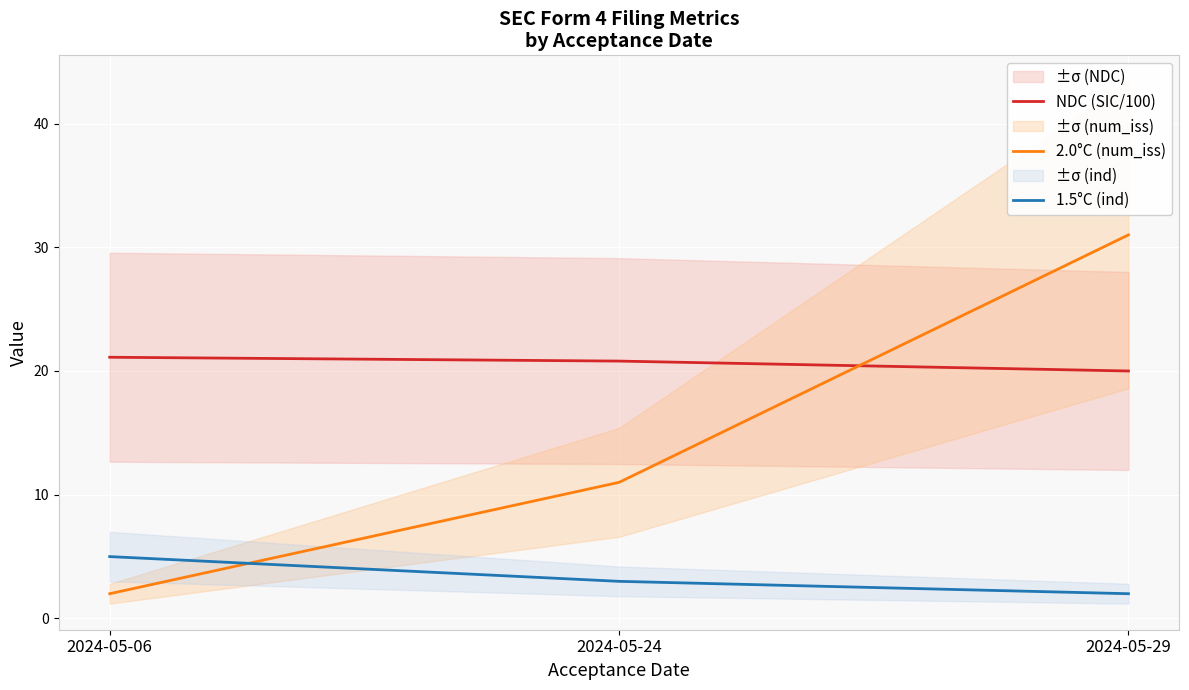

The value of 2.0°C (num_iss) at 2024-05-29 is 17.6. True or false?

False